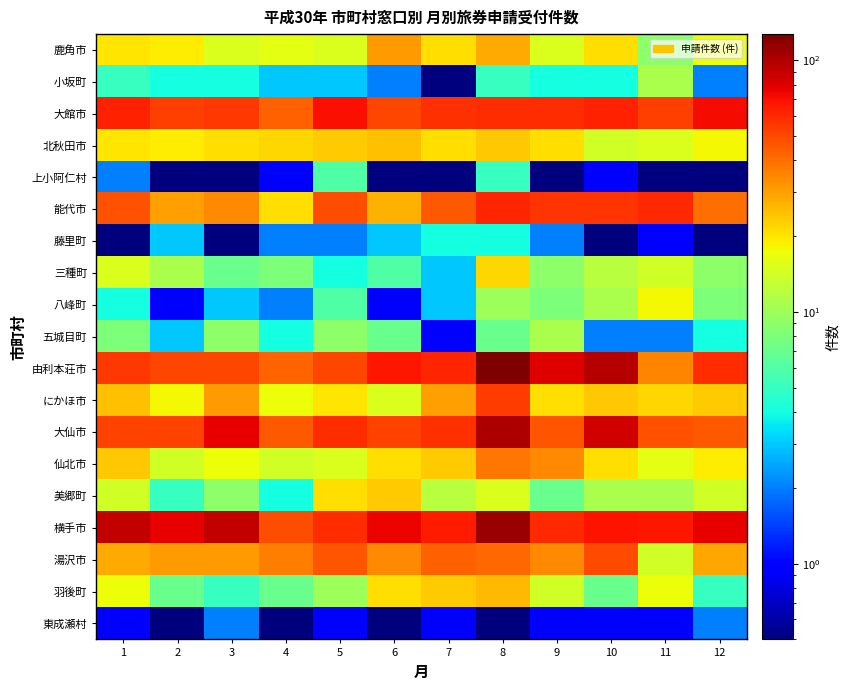

Reading left to right, transcribe all the data shown in this chart.

鹿角市: 1=20.0	2=19.0	3=15.0	4=16.0	5=15.0	6=31.0	7=21.0	8=28.0	9=15.0	10=21.0	11=9.0	12=17.0
小坂町: 1=5.0	2=4.0	3=4.0	4=3.0	5=3.0	6=2.0	7=0.1	8=5.0	9=4.0	10=4.0	11=11.0	12=2.0
大館市: 1=63.0	2=53.0	3=55.0	4=44.0	5=70.0	6=51.0	7=58.0	8=59.0	9=59.0	10=63.0	11=53.0	12=71.0
北秋田市: 1=20.0	2=19.0	3=21.0	4=22.0	5=23.0	6=25.0	7=21.0	8=24.0	9=21.0	10=14.0	11=15.0	12=18.0
上小阿仁村: 1=2.0	2=0.1	3=0.1	4=1.0	5=6.0	6=0.1	7=0.1	8=5.0	9=0.1	10=1.0	11=0.1	12=0.1
能代市: 1=47.0	2=30.0	3=34.0	4=21.0	5=48.0	6=27.0	7=45.0	8=62.0	9=57.0	10=57.0	11=60.0	12=40.0
藤里町: 1=0.1	2=3.0	3=0.1	4=2.0	5=2.0	6=3.0	7=4.0	8=4.0	9=2.0	10=0.1	11=1.0	12=0.1
三種町: 1=15.0	2=11.0	3=7.0	4=8.0	5=4.0	6=6.0	7=3.0	8=22.0	9=9.0	10=12.0	11=14.0	12=9.0
八峰町: 1=4.0	2=1.0	3=3.0	4=2.0	5=6.0	6=1.0	7=3.0	8=10.0	9=8.0	10=11.0	11=18.0	12=8.0
五城目町: 1=8.0	2=3.0	3=9.0	4=4.0	5=9.0	6=7.0	7=1.0	8=7.0	9=11.0	10=2.0	11=2.0	12=4.0
由利本荘市: 1=55.0	2=51.0	3=51.0	4=43.0	5=51.0	6=67.0	7=61.0	8=127.0	9=80.0	10=96.0	11=35.0	12=59.0
にかほ市: 1=25.0	2=18.0	3=31.0	4=17.0	5=20.0	6=15.0	7=30.0	8=54.0	9=21.0	10=24.0	11=22.0	12=23.0
大仙市: 1=52.0	2=52.0	3=77.0	4=45.0	5=59.0	6=52.0	7=58.0	8=102.0	9=46.0	10=86.0	11=47.0	12=45.0
仙北市: 1=24.0	2=14.0	3=17.0	4=14.0	5=15.0	6=21.0	7=23.0	8=38.0	9=34.0	10=21.0	11=16.0	12=19.0
美郷町: 1=14.0	2=5.0	3=9.0	4=4.0	5=21.0	6=23.0	7=12.0	8=15.0	9=7.0	10=11.0	11=11.0	12=14.0
横手市: 1=91.0	2=76.0	3=90.0	4=49.0	5=59.0	6=74.0	7=65.0	8=110.0	9=60.0	10=69.0	11=67.0	12=76.0
湯沢市: 1=28.0	2=31.0	3=31.0	4=37.0	5=46.0	6=34.0	7=44.0	8=42.0	9=34.0	10=50.0	11=14.0	12=29.0
羽後町: 1=17.0	2=7.0	3=5.0	4=7.0	5=10.0	6=21.0	7=23.0	8=26.0	9=14.0	10=7.0	11=17.0	12=5.0
東成瀬村: 1=1.0	2=0.1	3=2.0	4=0.1	5=1.0	6=0.1	7=1.0	8=0.1	9=1.0	10=1.0	11=1.0	12=2.0